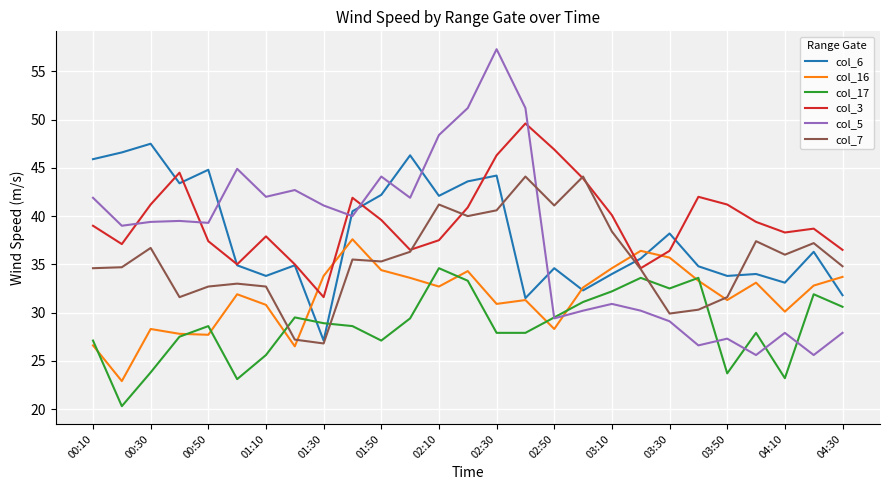

Which series has the largest range (max minus min)?

col_5